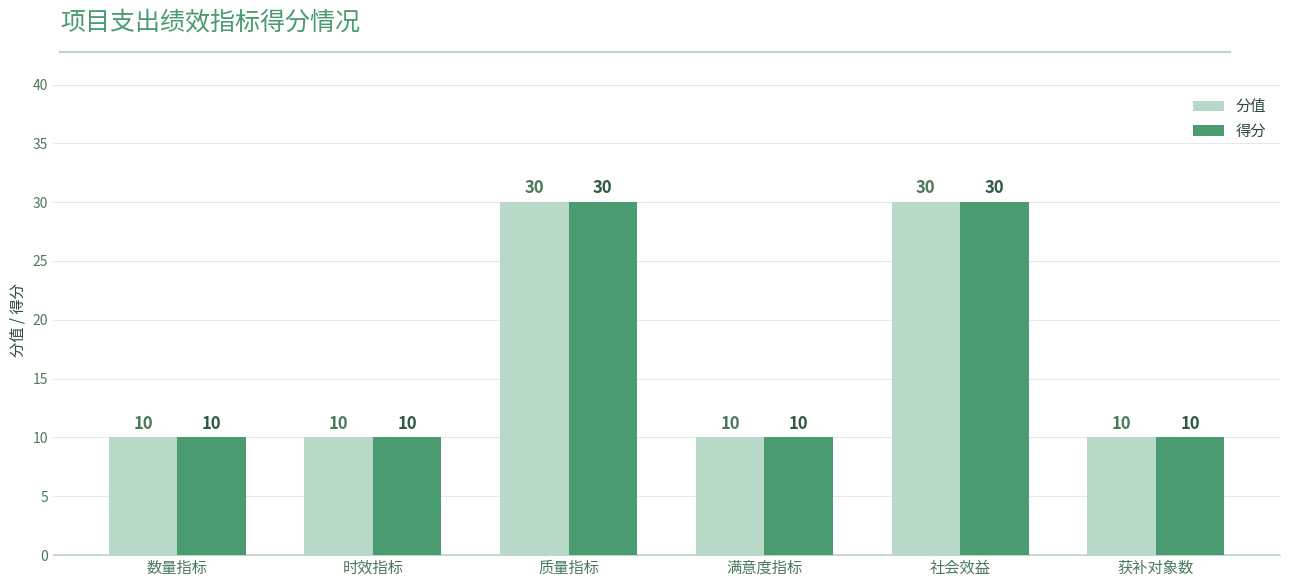

What is the total value across all series at 满意度指标?

20